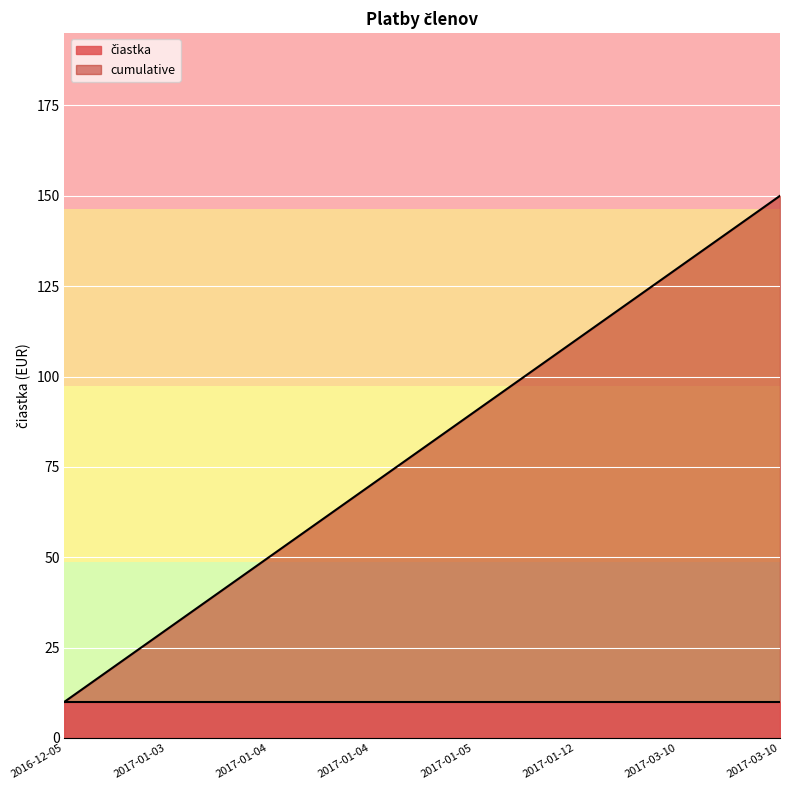

What is the sum of all values?

1200